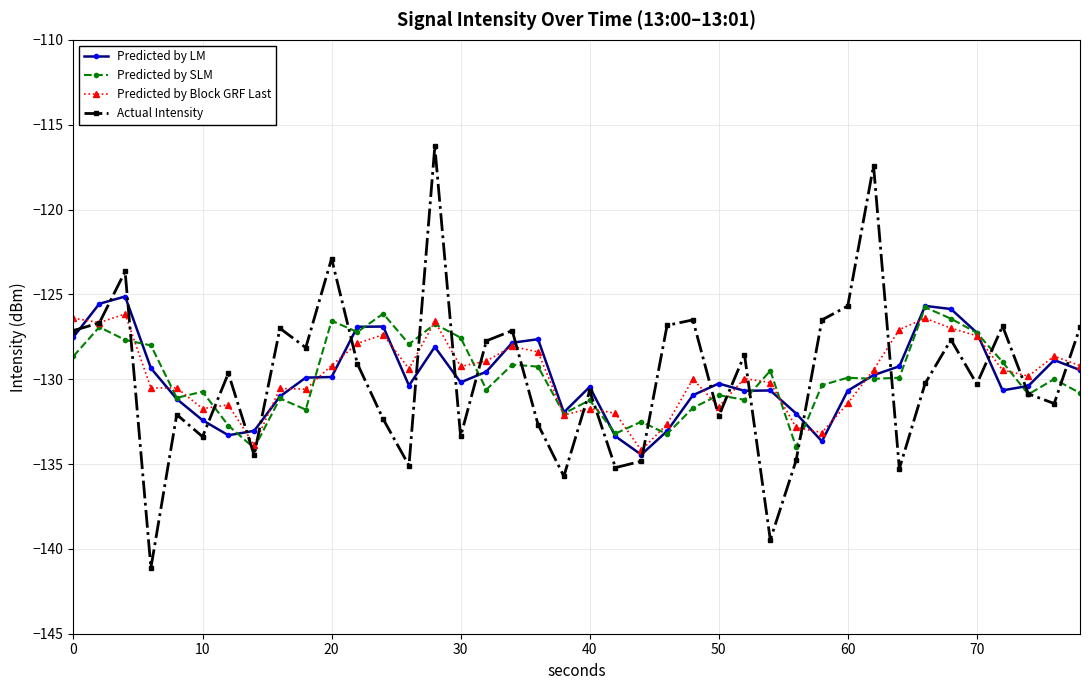

In Predicted by Block GRF Last, how many points are lower than both neighbors (excluding endpoints)?

12